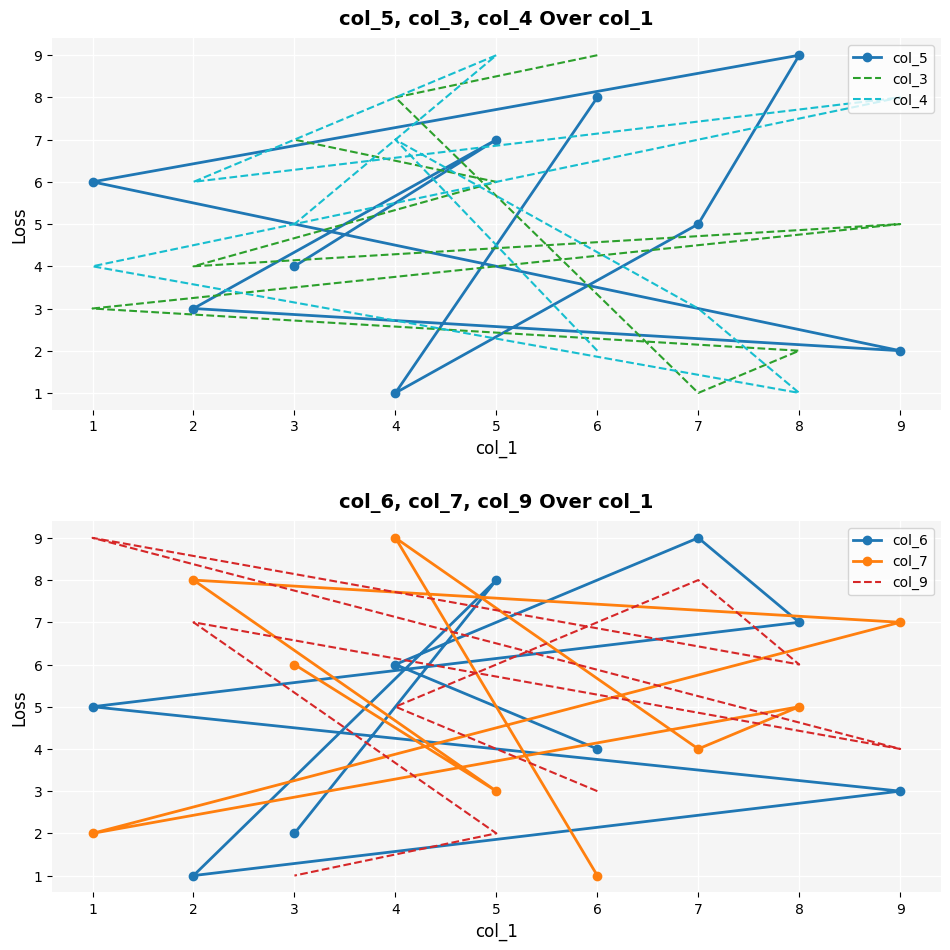

List the labels in order of col_7 value, largest first.

4, 2, 9, 3, 8, 7, 5, 1, 6